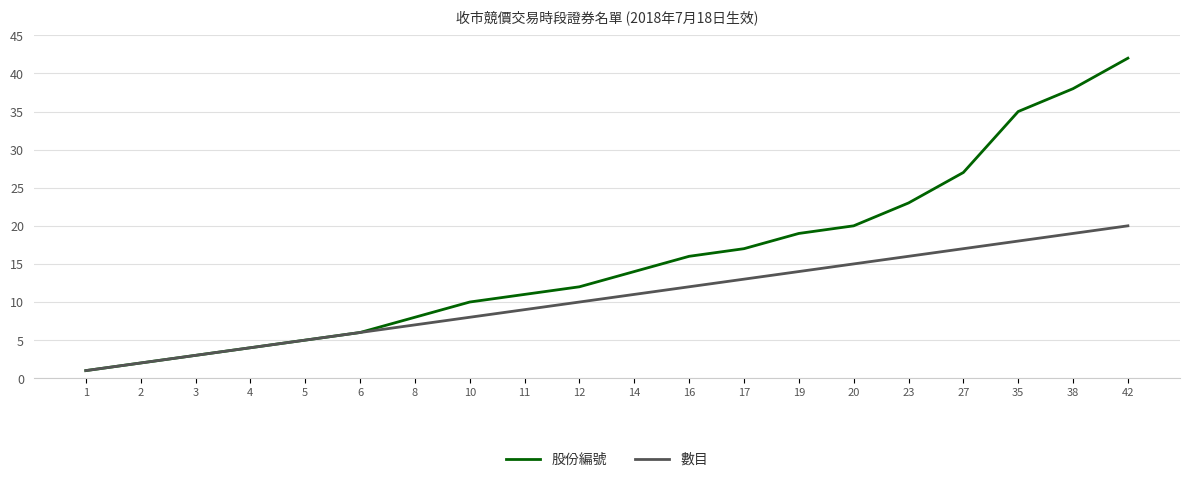

At which label is 股份編號 closest to 21?

20